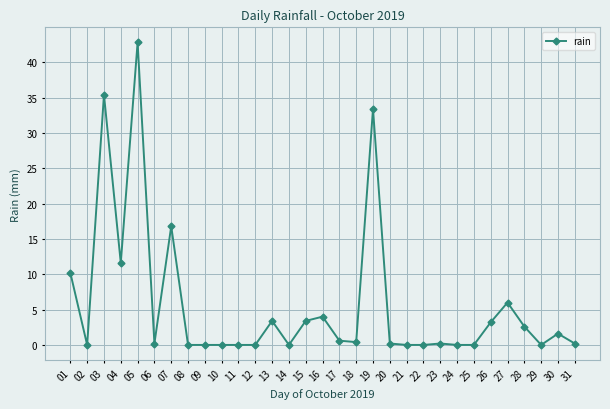

At which category does the chart reach its peak across all series?

05